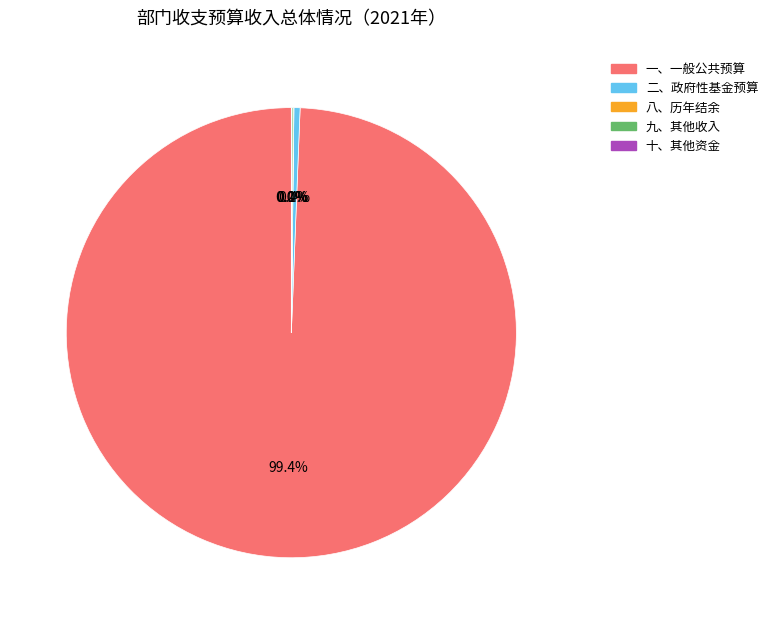

Which slice is the largest?

一、一般公共预算